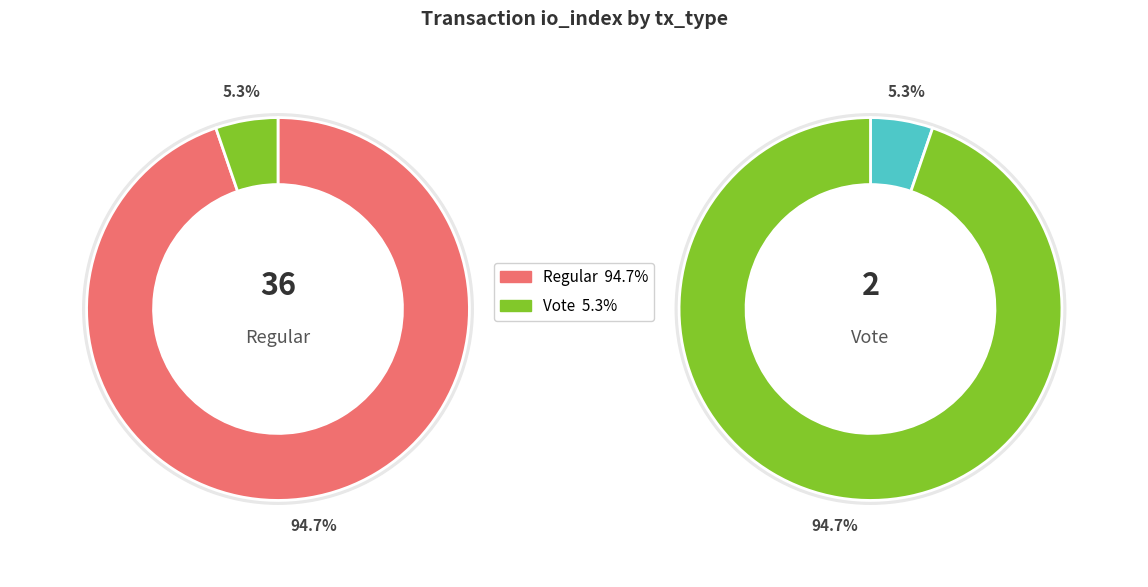

To the nearest percent, what is the average slice percentage?

50%